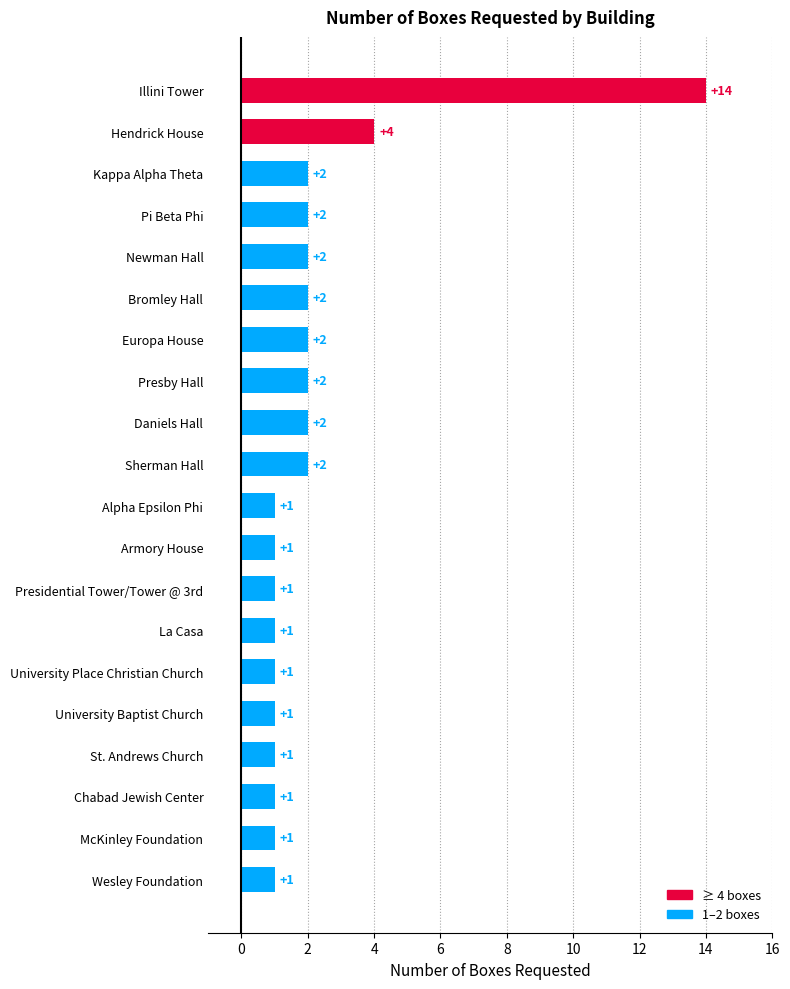

What is the ratio of the value at Presidential Tower/Tower @ 3rd to the value at Presby Hall?

0.5